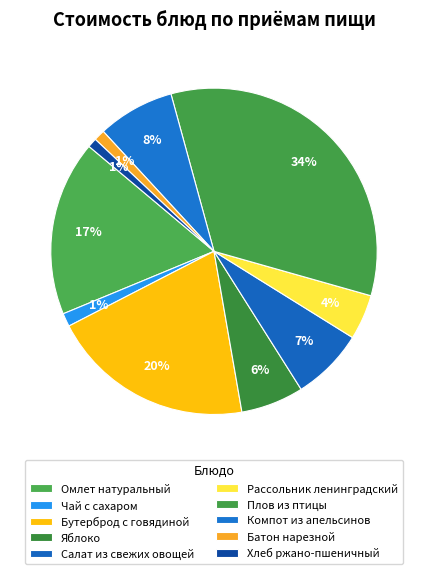

How many segments does this pie chart have?

10